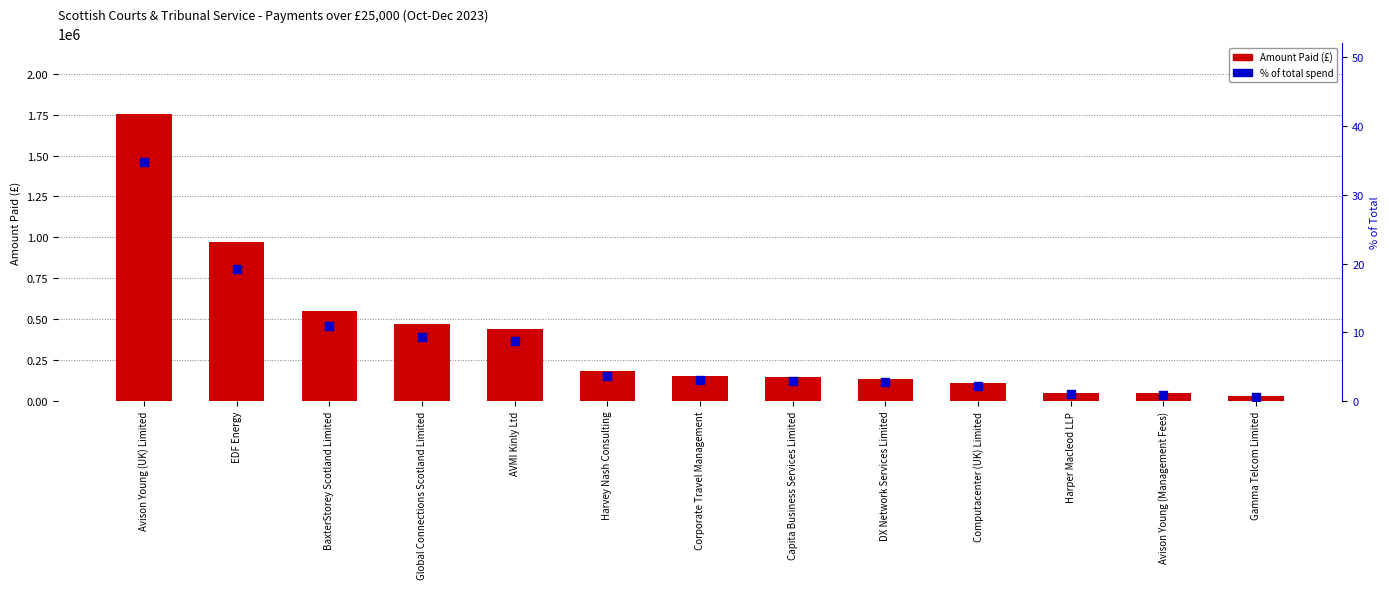

Is the value of % of total spend at Harper Macleod LLP greater than the value of Amount Paid (£) at EDF Energy?

No